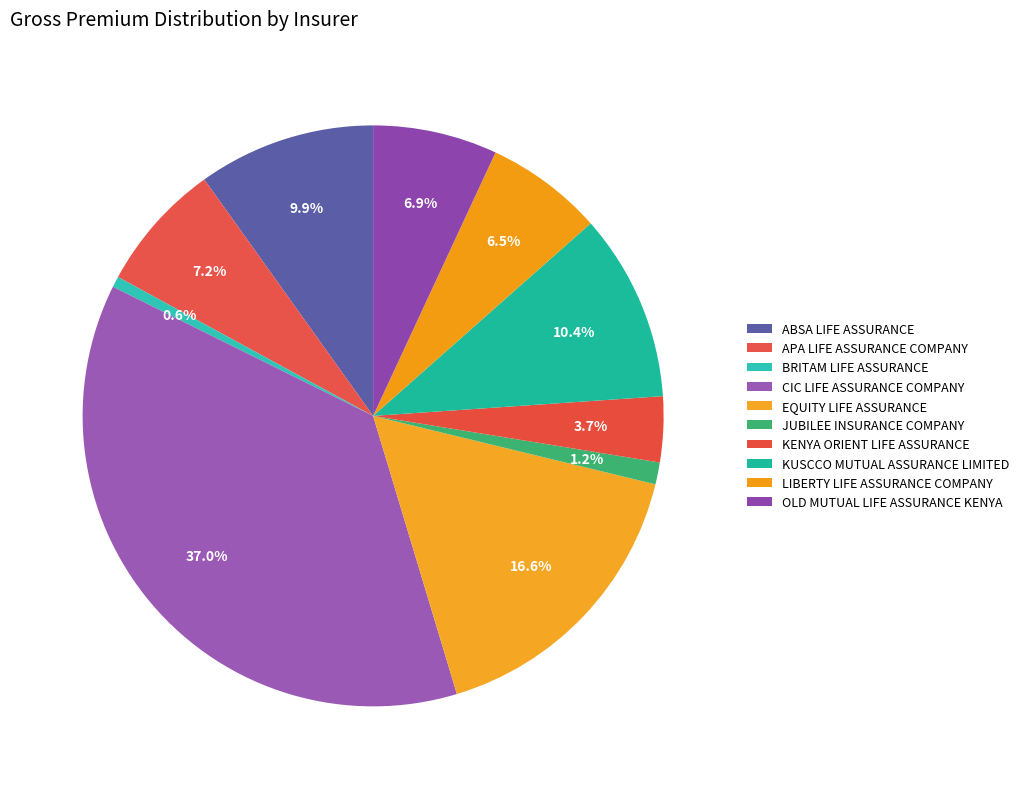

How many segments does this pie chart have?

10